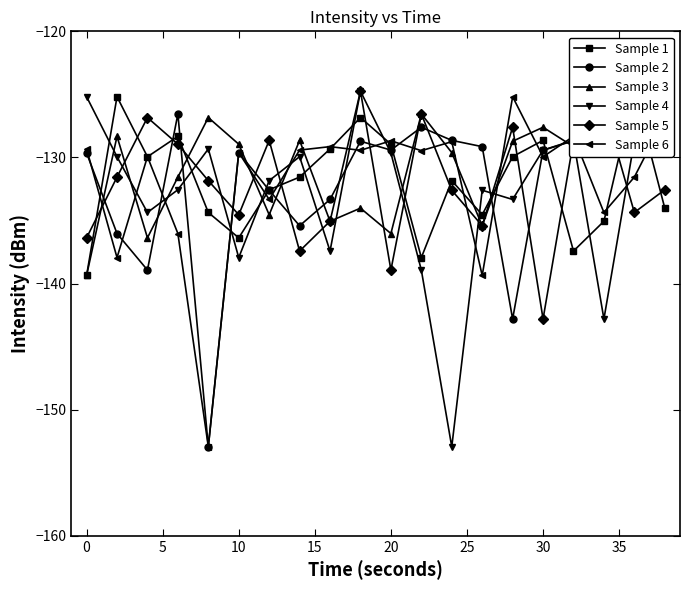

True or false: Sample 2 has more than 2 interior local peaks.

True